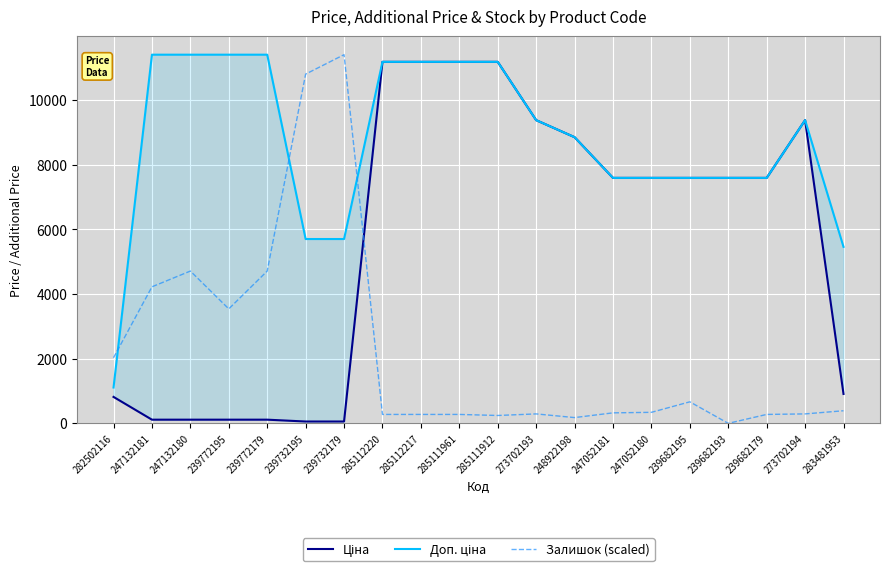

What is the value of the Ціна point at the 5th from the left?

114.1